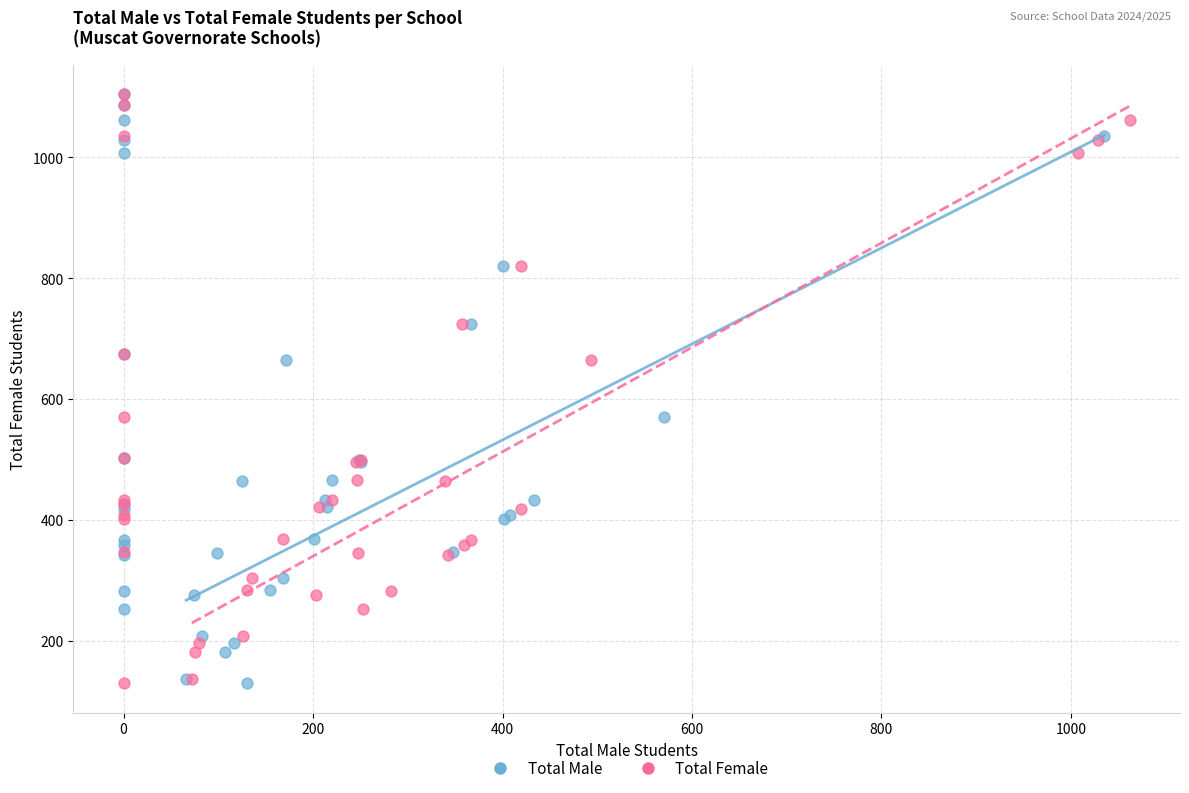

What are all the series names shown in the legend?

Total Male, Total Female